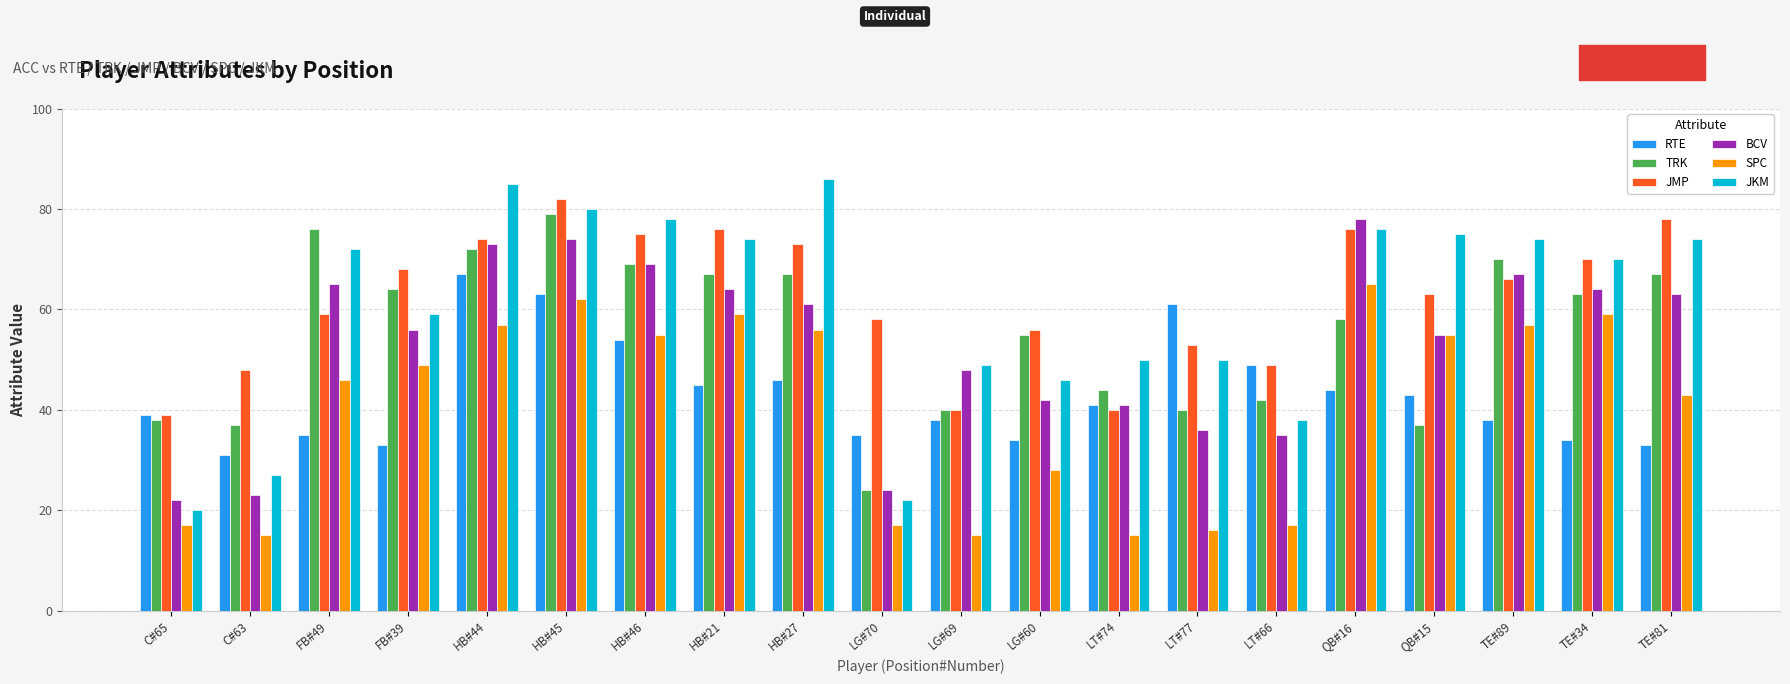

How many distinct data groups are displayed?

6